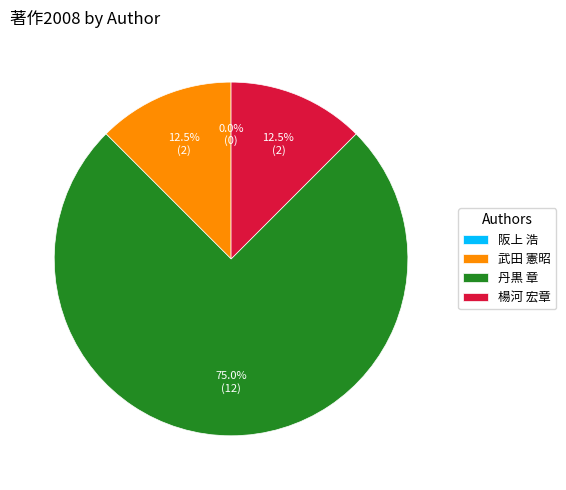

What is the largest slice in the pie chart?

丹黒 章